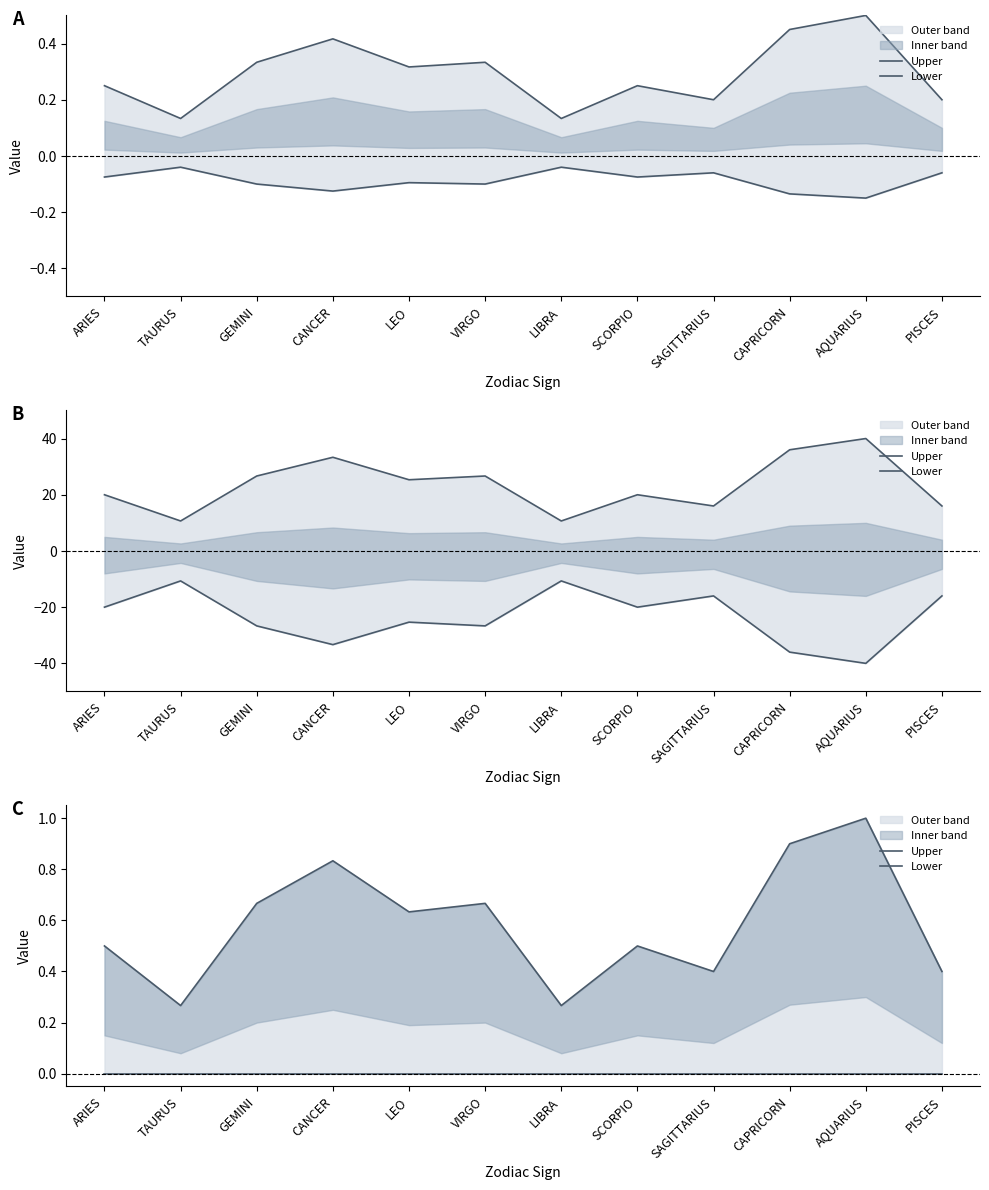

Where is Upper nearest to the value 0?

TAURUS